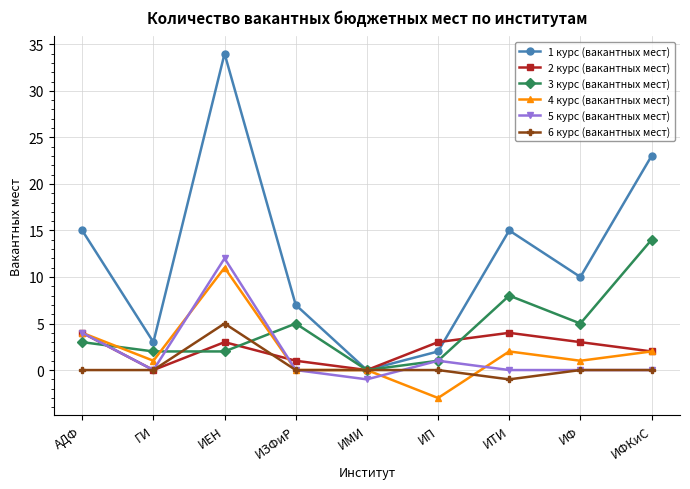

What is the spread (max minus min) of values at ИЗФиР?

7